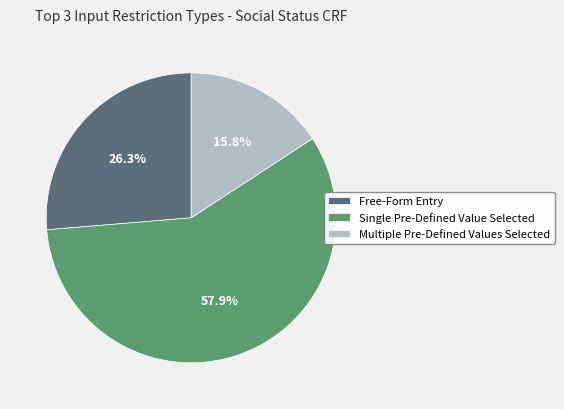

Which category has the biggest portion of the pie?

Single Pre-Defined Value Selected